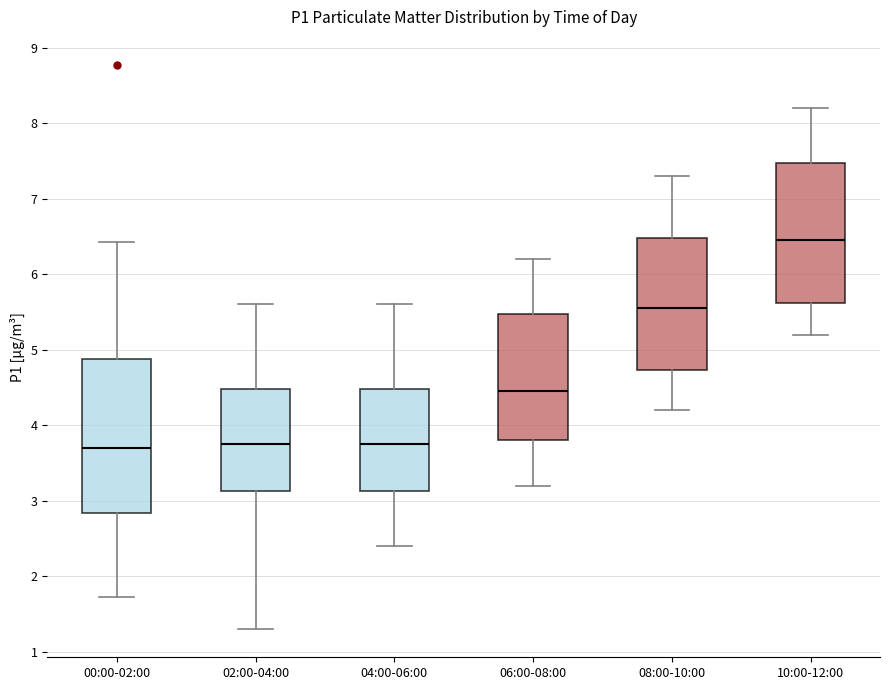

Reading left to right, transcribe this box plot: for each box, give where its median line is, the range the box spans, and where its two whiskers end, as read against the y-axis. The values are not printed on the chart, so give them approximately, as read against the axis.

00:00-02:00: median 3.7, box 2.8 to 4.9, whiskers 1.7 to 6.4
02:00-04:00: median 3.8, box 3.1 to 4.5, whiskers 1.3 to 5.6
04:00-06:00: median 3.8, box 3.1 to 4.5, whiskers 2.4 to 5.6
06:00-08:00: median 4.5, box 3.8 to 5.5, whiskers 3.2 to 6.2
08:00-10:00: median 5.6, box 4.7 to 6.5, whiskers 4.2 to 7.3
10:00-12:00: median 6.5, box 5.6 to 7.5, whiskers 5.2 to 8.2